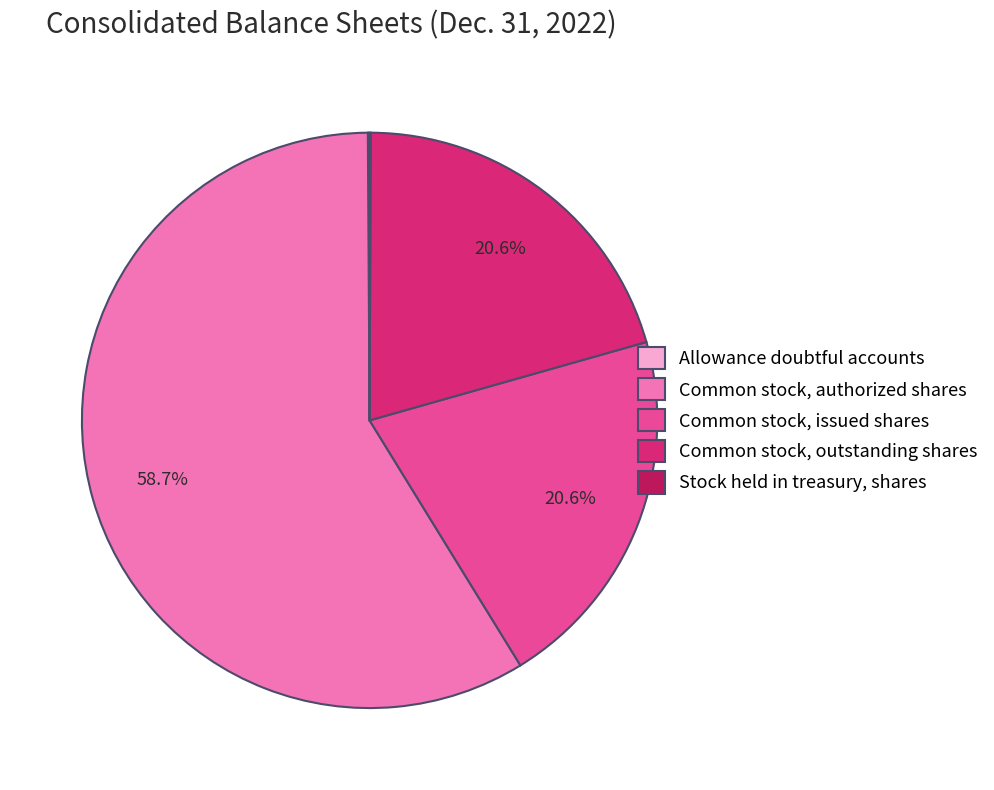

Does any single category account for the majority?

Yes